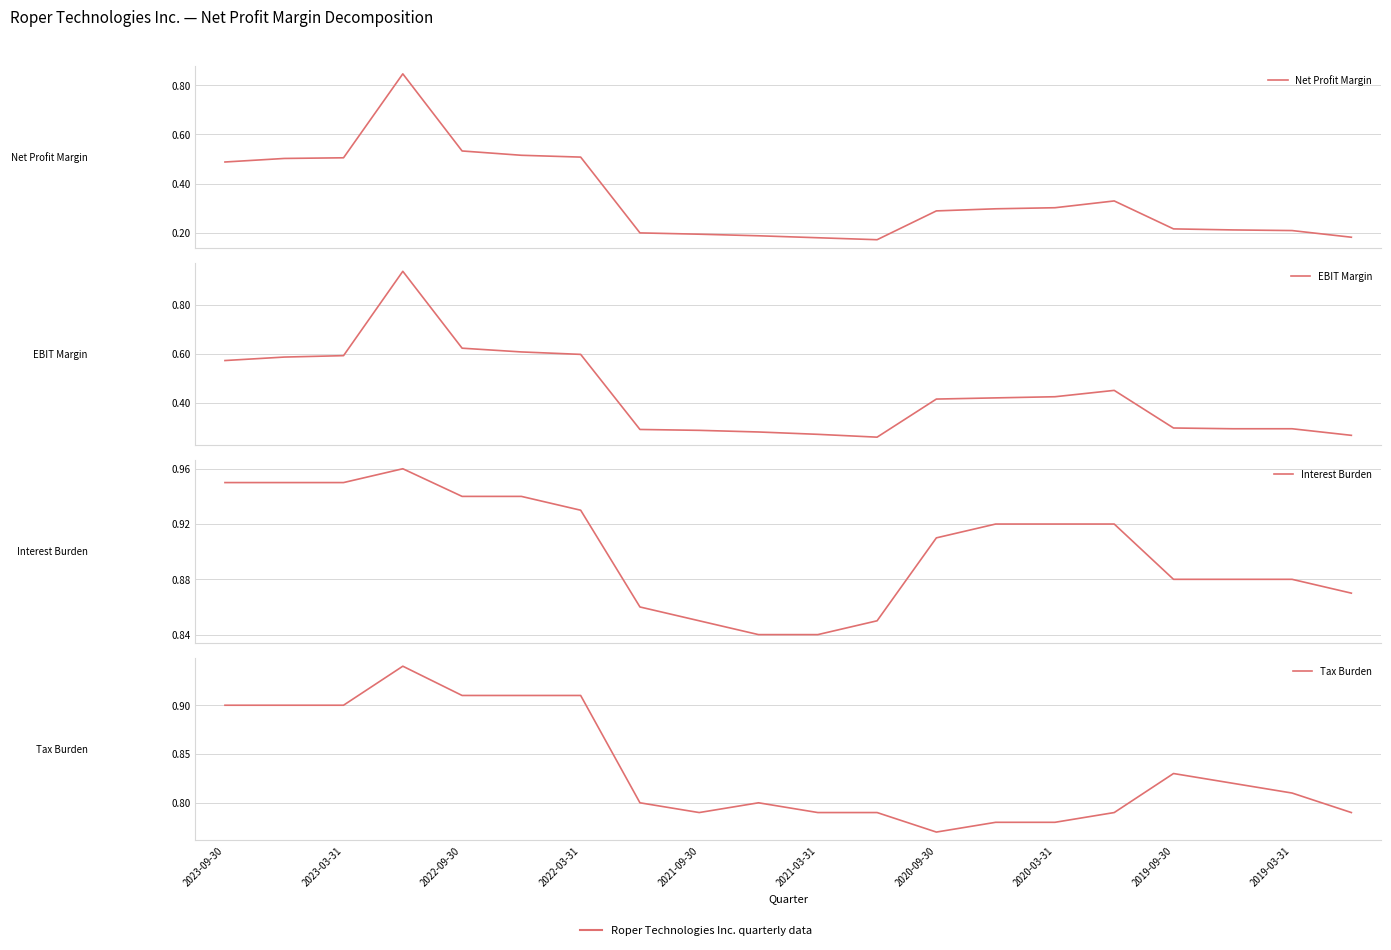

List the series in order of their peak value, lowest first.

Net Profit Margin, EBIT Margin, Tax Burden, Interest Burden